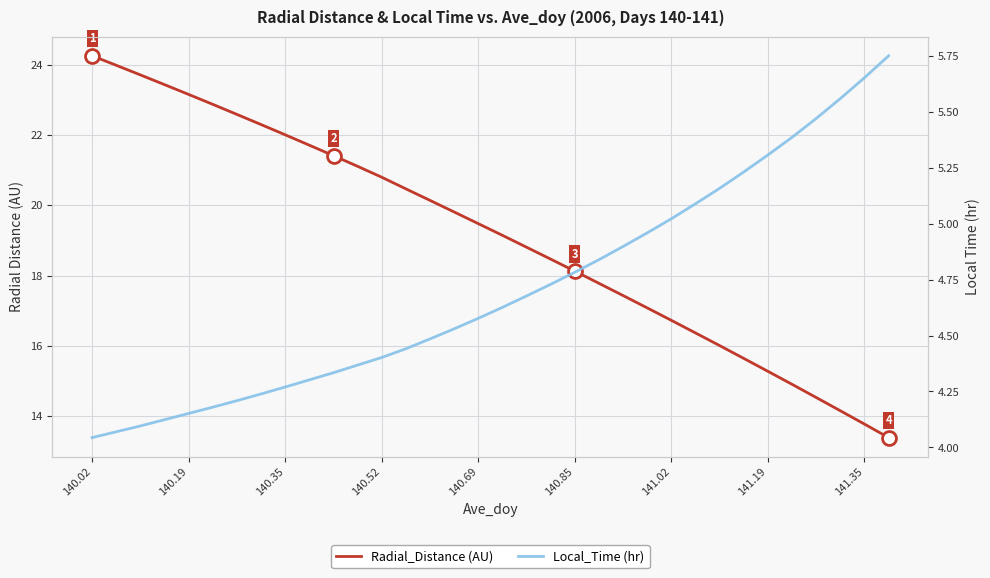

What is the greatest value displayed?

24.2